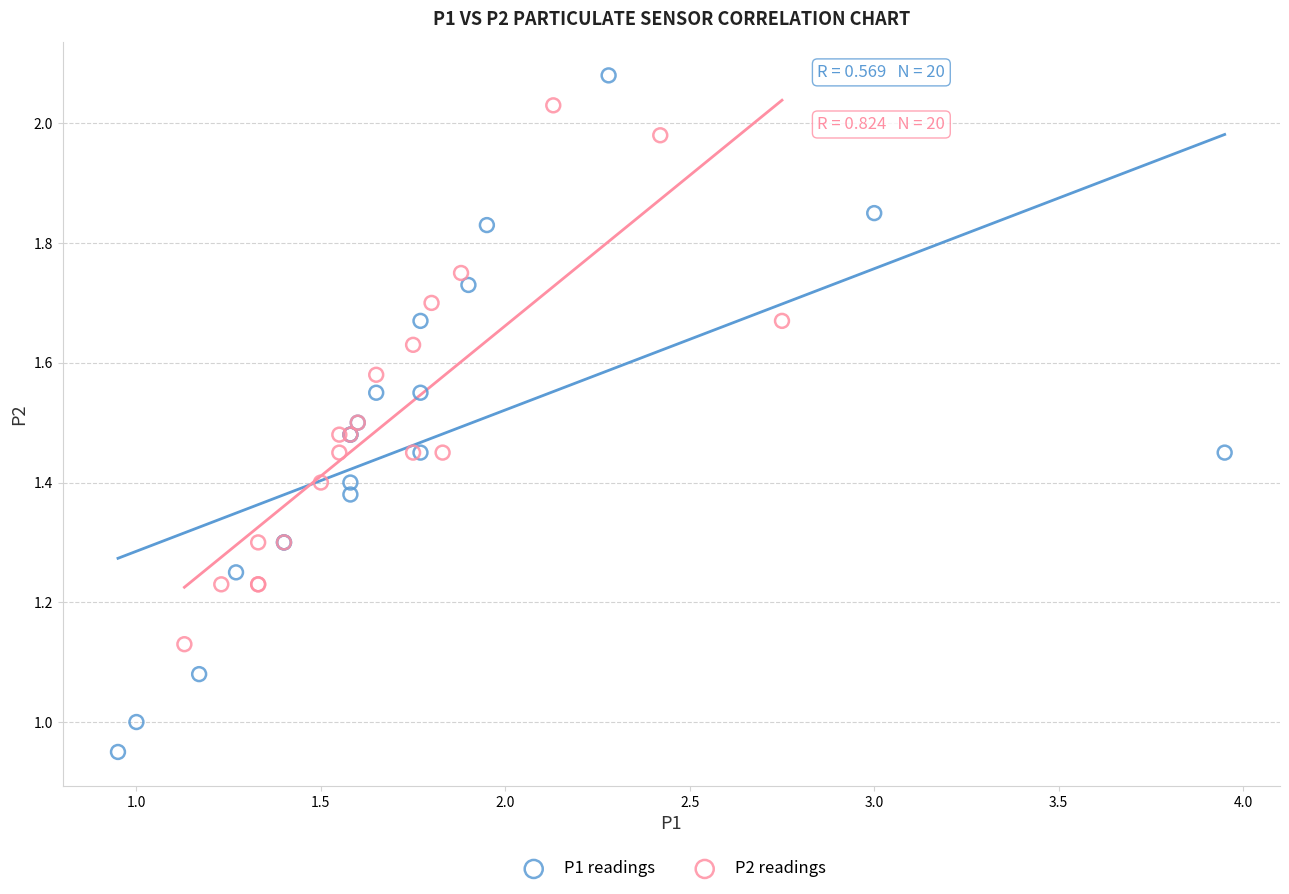

Which series reaches the minimum Y coordinate?

P1 readings